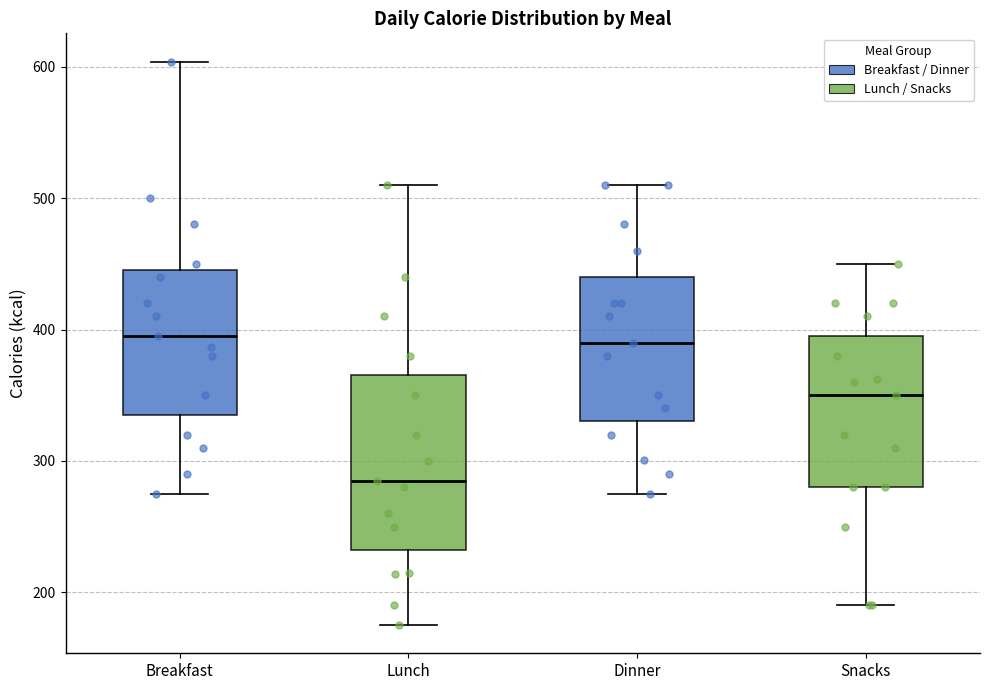

Where does the lower whisker of the box for Breakfast end on the y-axis? The values are not printed on the chart, so give them approximately, as read against the axis.

280